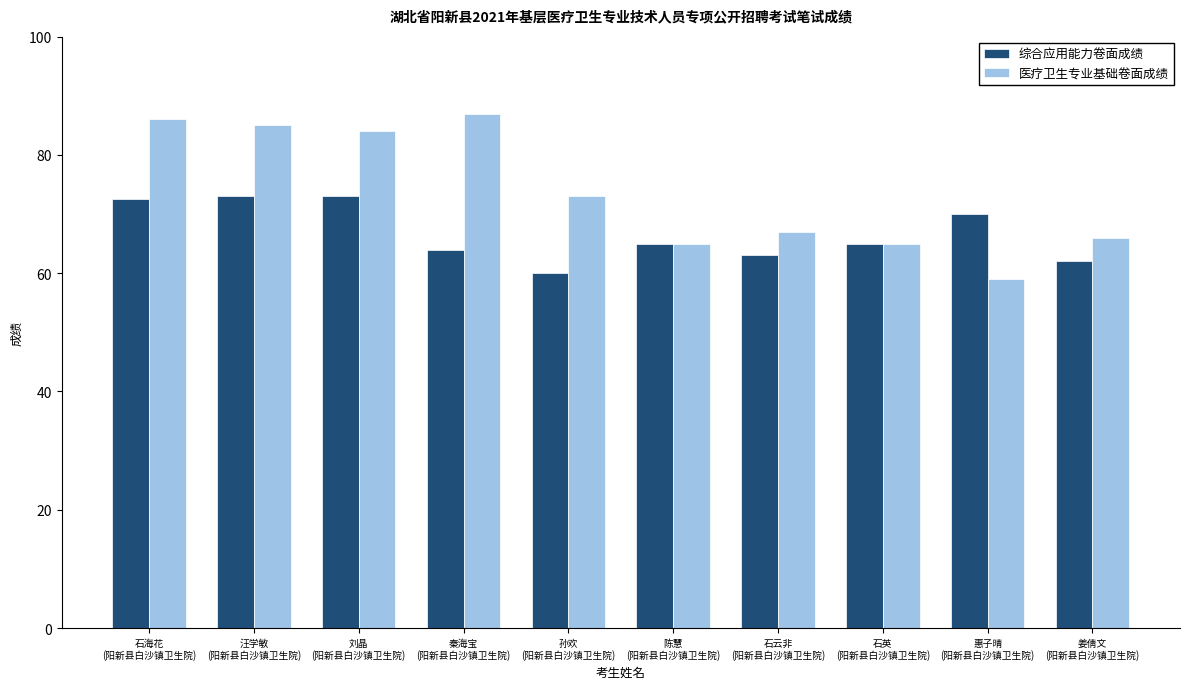

True or false: 综合应用能力卷面成绩 has a value of 35.3 at 姜倩文
(阳新县白沙镇卫生院).

False